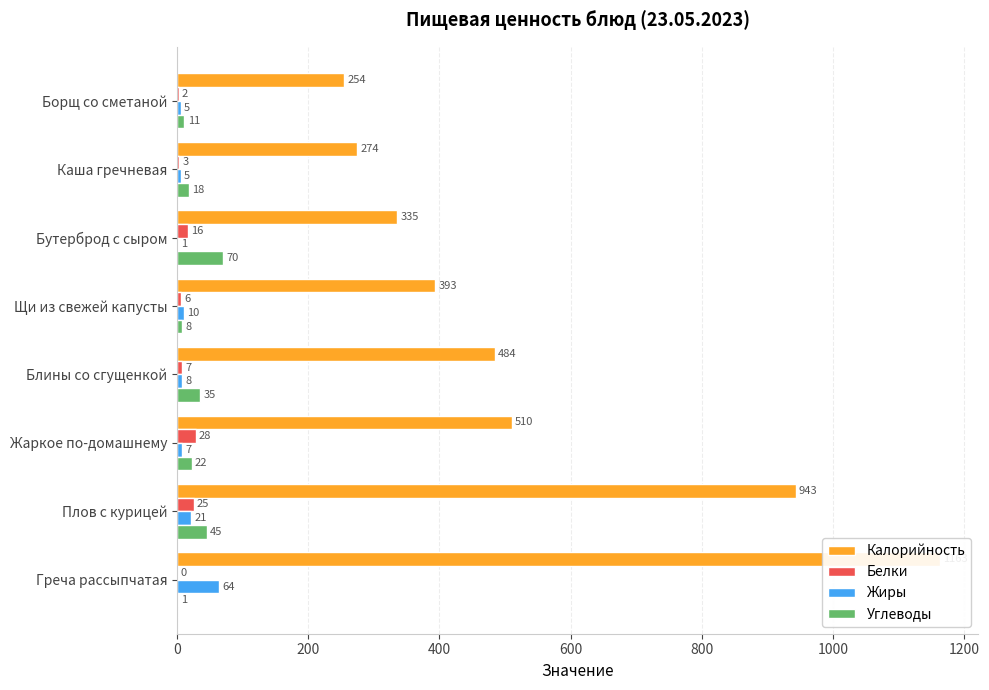

What are all the series names shown in the legend?

Калорийность, Белки, Жиры, Углеводы